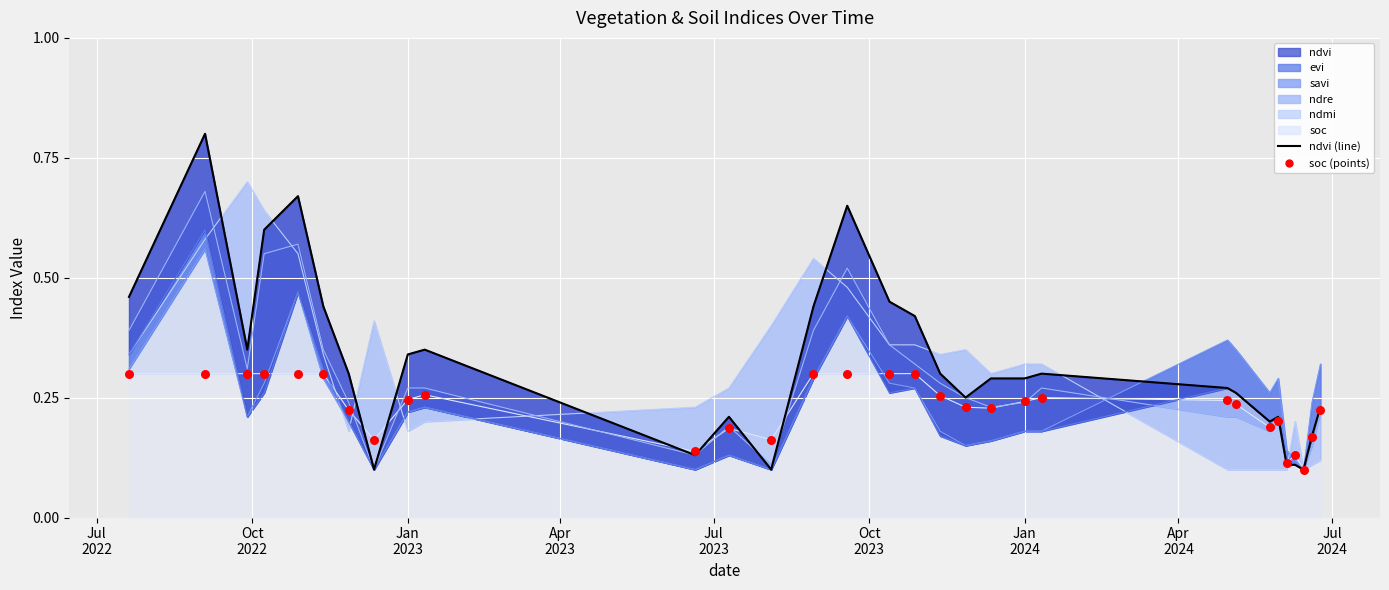

Which series has the largest Y range (max minus min)?

ndvi (line)